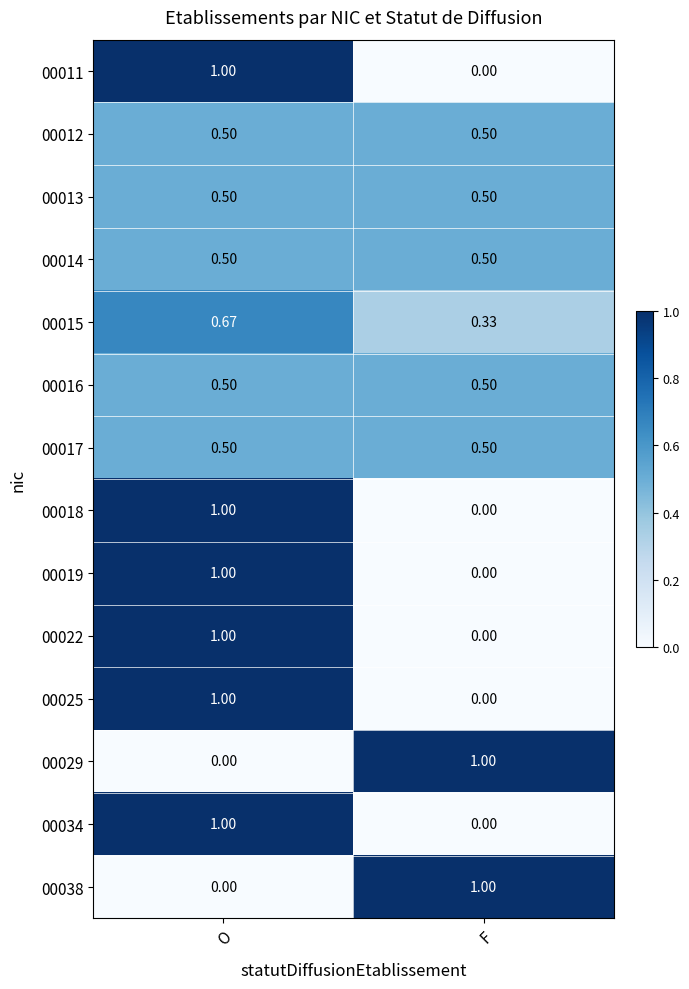

List the labels in order of 00022 value, largest first.

O, F